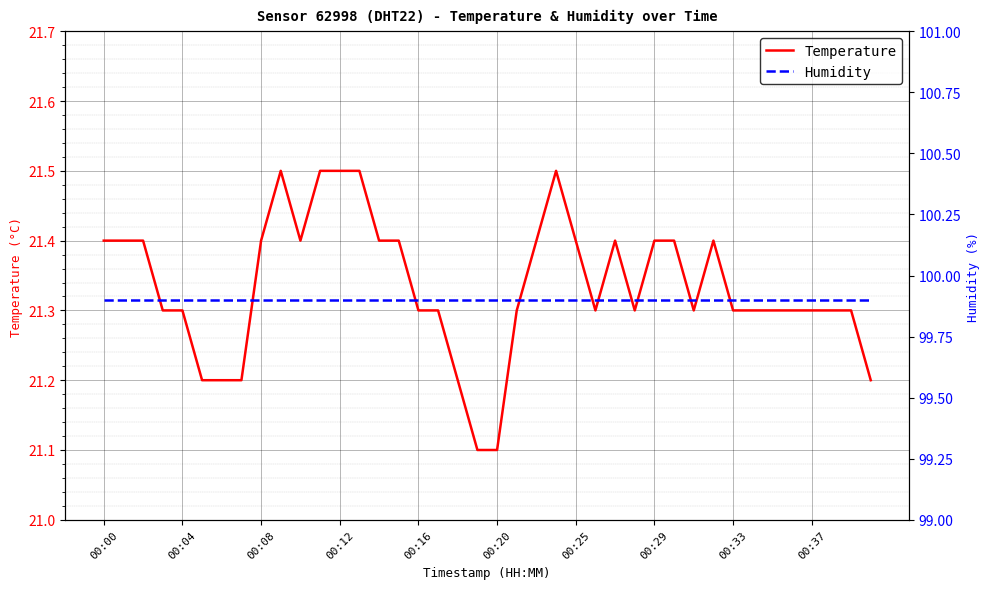

Reading right to left, transcribe all the data shown in this chart.

Temperature: 21.2	21.3	21.3	21.3	21.3	21.3	21.3	21.3	21.4	21.3	21.4	21.4	21.3	21.4	21.3	21.4	21.5	21.4	21.3	21.1	21.1	21.2	21.3	21.3	21.4	21.4	21.5	21.5	21.5	21.4	21.5	21.4	21.2	21.2	21.2	21.3	21.3	21.4	21.4	21.4
Humidity: 99.9	99.9	99.9	99.9	99.9	99.9	99.9	99.9	99.9	99.9	99.9	99.9	99.9	99.9	99.9	99.9	99.9	99.9	99.9	99.9	99.9	99.9	99.9	99.9	99.9	99.9	99.9	99.9	99.9	99.9	99.9	99.9	99.9	99.9	99.9	99.9	99.9	99.9	99.9	99.9